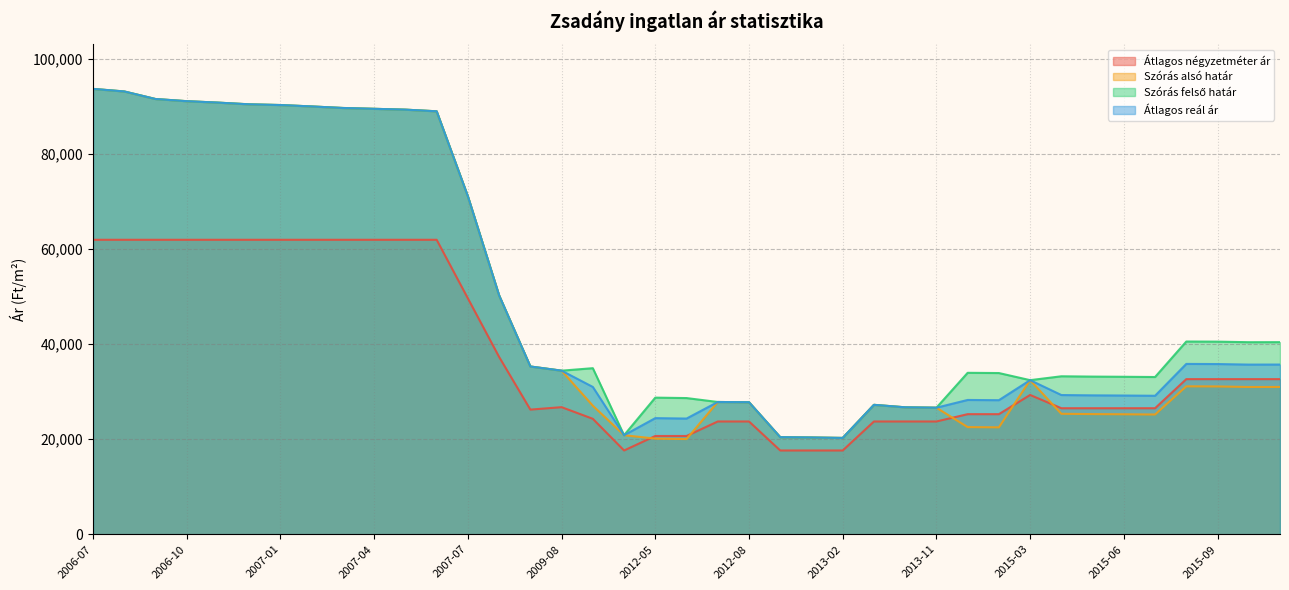

Does the chart have visible grid lines?

Yes